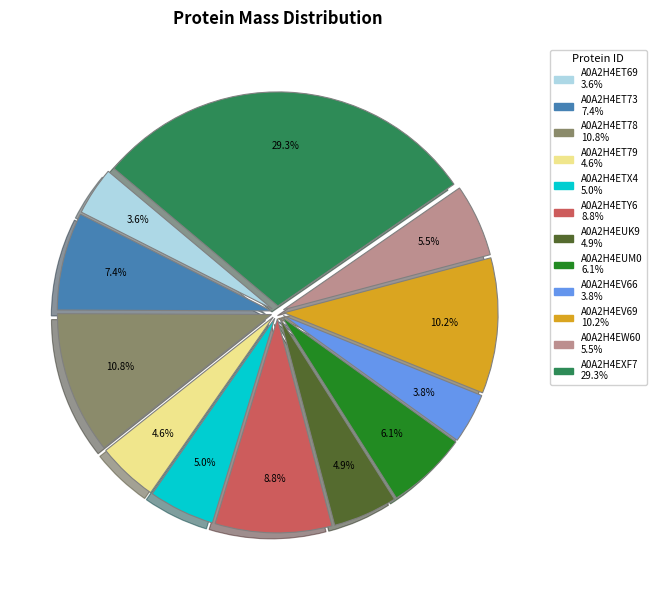

Count the number of slices in the pie.

12